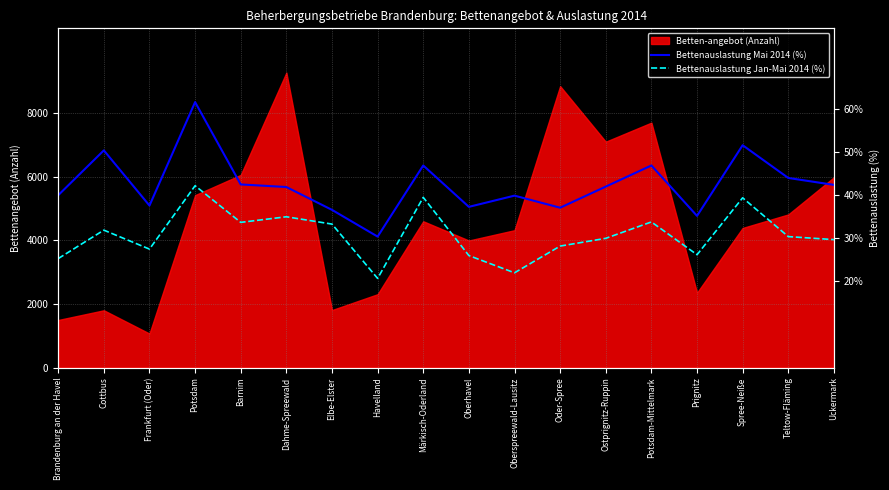

At which label does Bettenauslastung Jan-Mai 2014 (%) first exceed 4121?

Cottbus